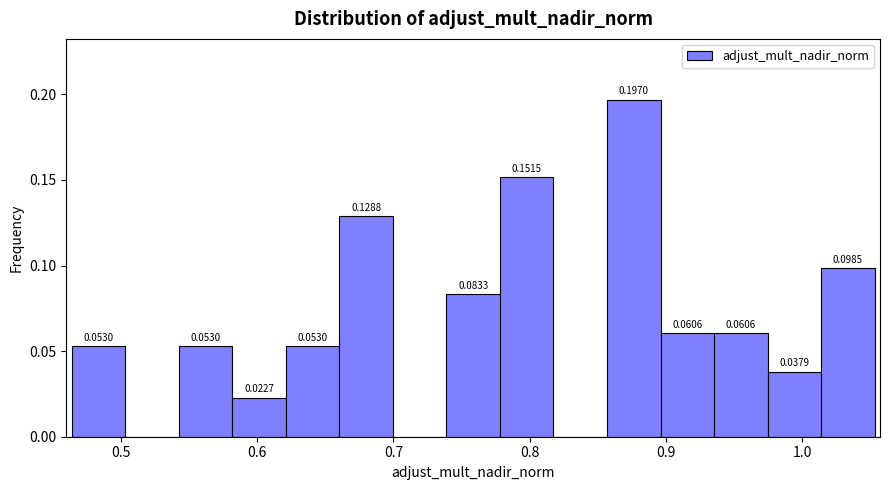

Read against the x-axis, roughly where is the centre of the tallest bar?

0.88